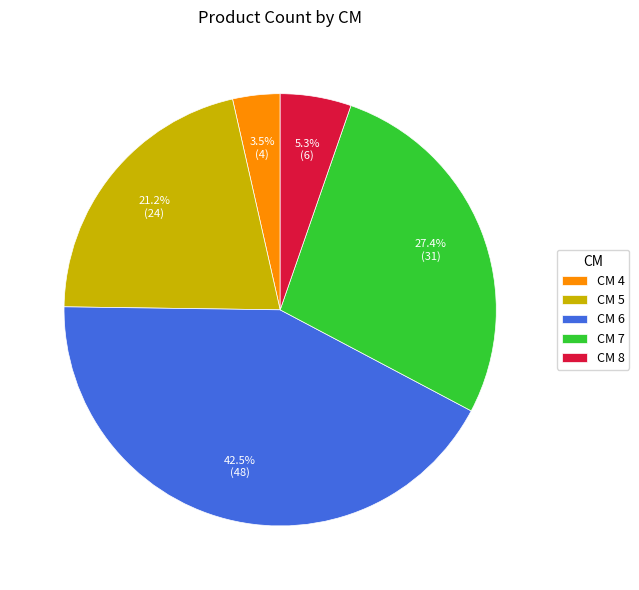

To the nearest percent, what is the difference between the largest and smallest slice percentages?

39%